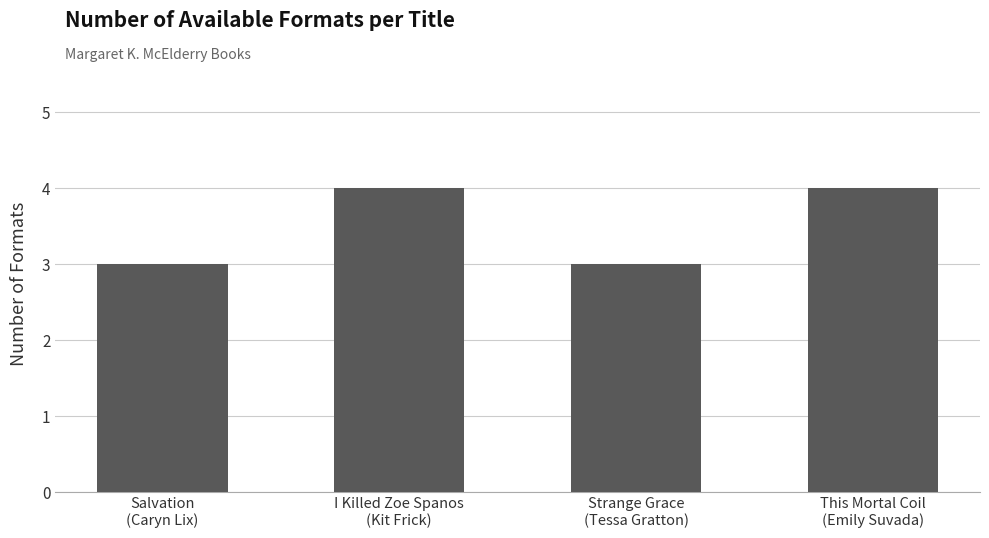

Count the number of data series in this chart.

1